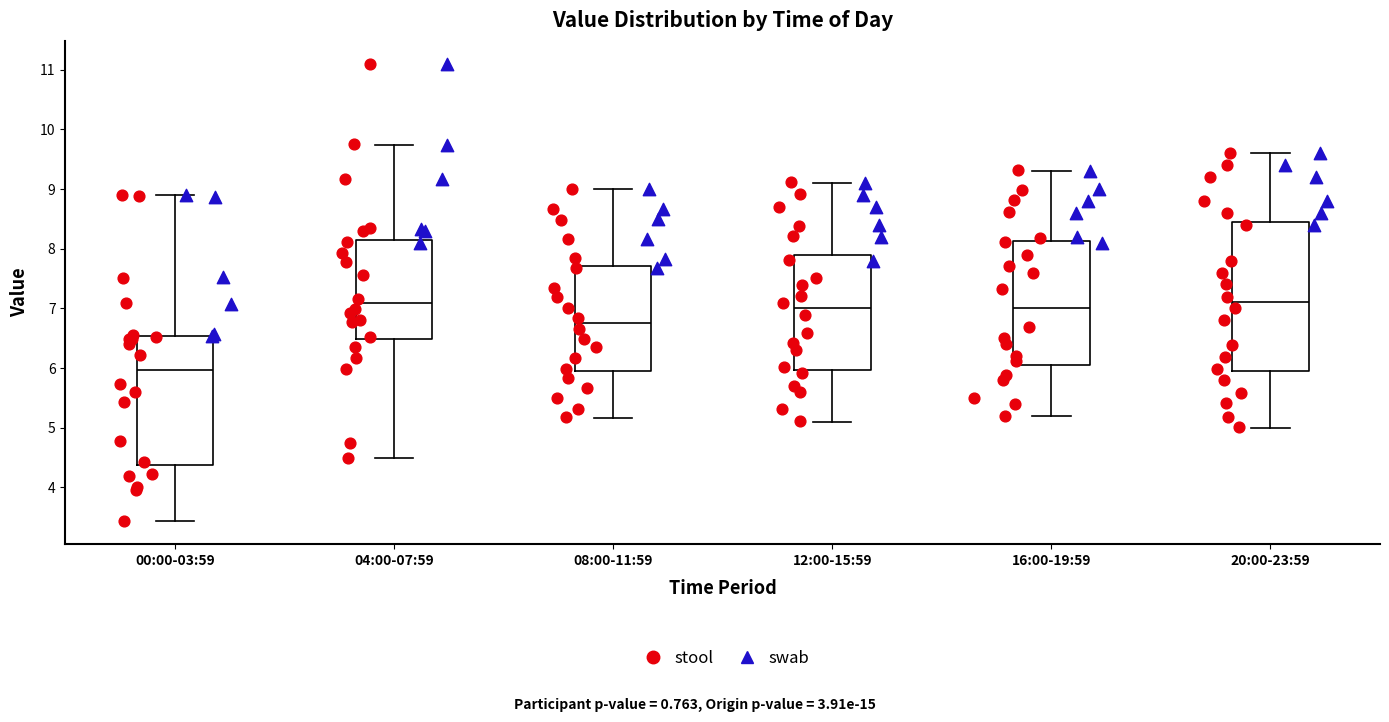

Which box's median line is the lowest?

00:00-03:59